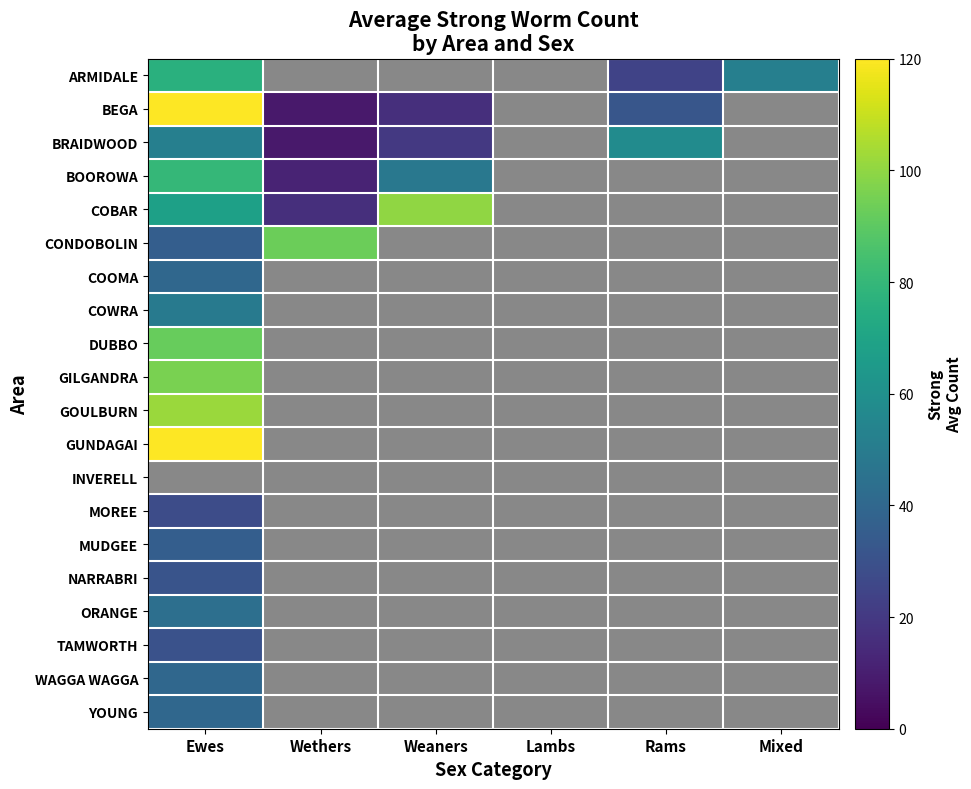

How many series are shown in this chart?

20